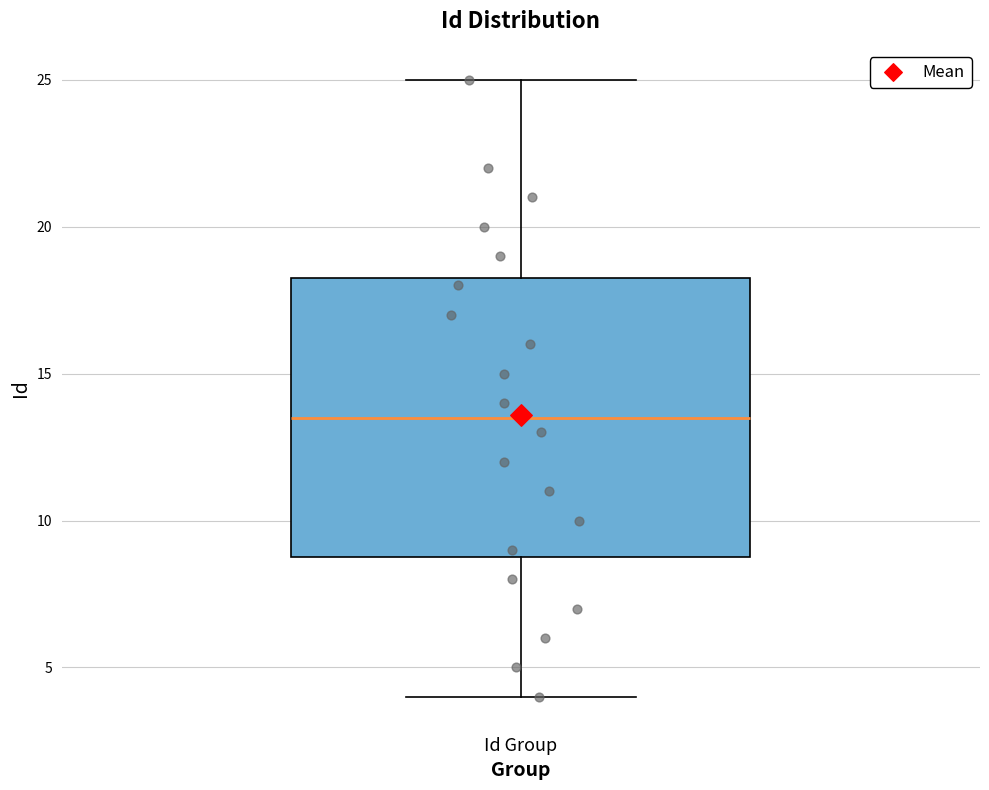

Read this box plot against the y-axis: the position of the median line, the range covered by the box, and the ends of both whiskers. The values are not printed on the chart, so give them approximately, as read against the axis.

median 13.5, box 9.0 to 18.5, whiskers 4.0 to 25.0